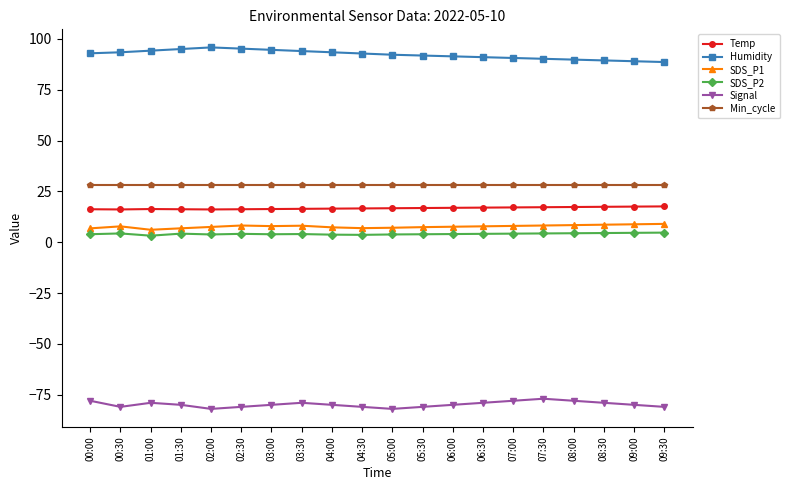

What is the approximate value of Min_cycle at 02:30?

28.0